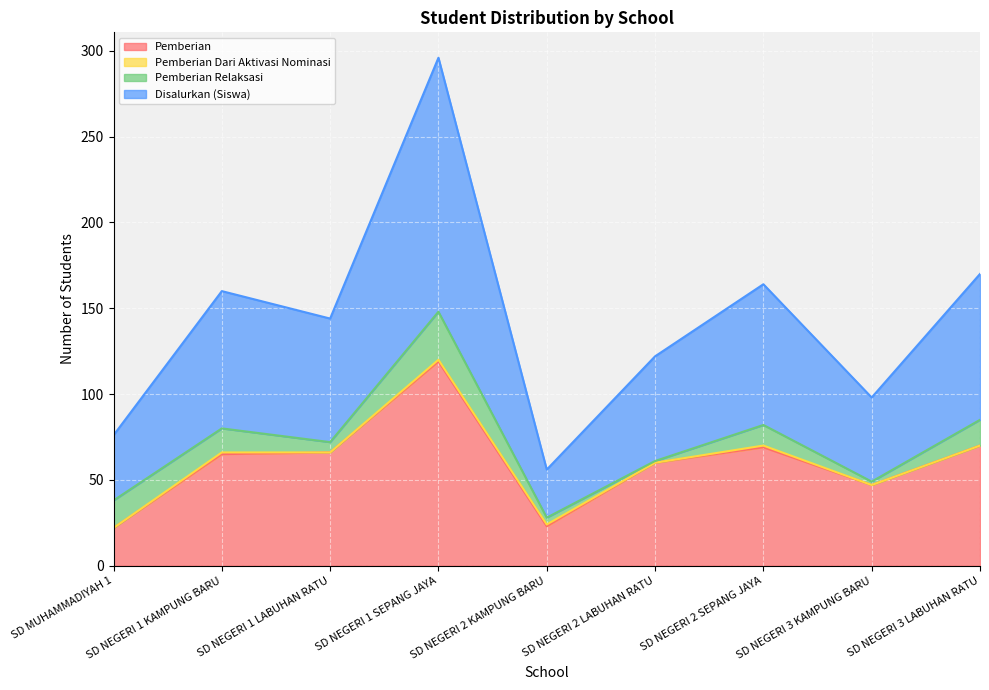

Where is Disalurkan (Siswa) nearest to the value 88?

SD NEGERI 3 LABUHAN RATU